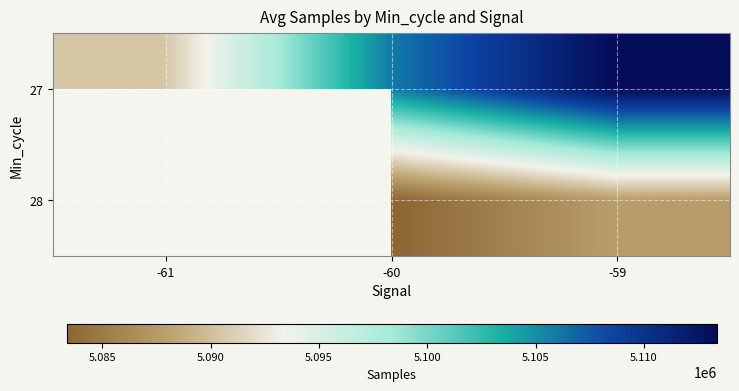

What is the maximum value shown in the chart?

5113350.5